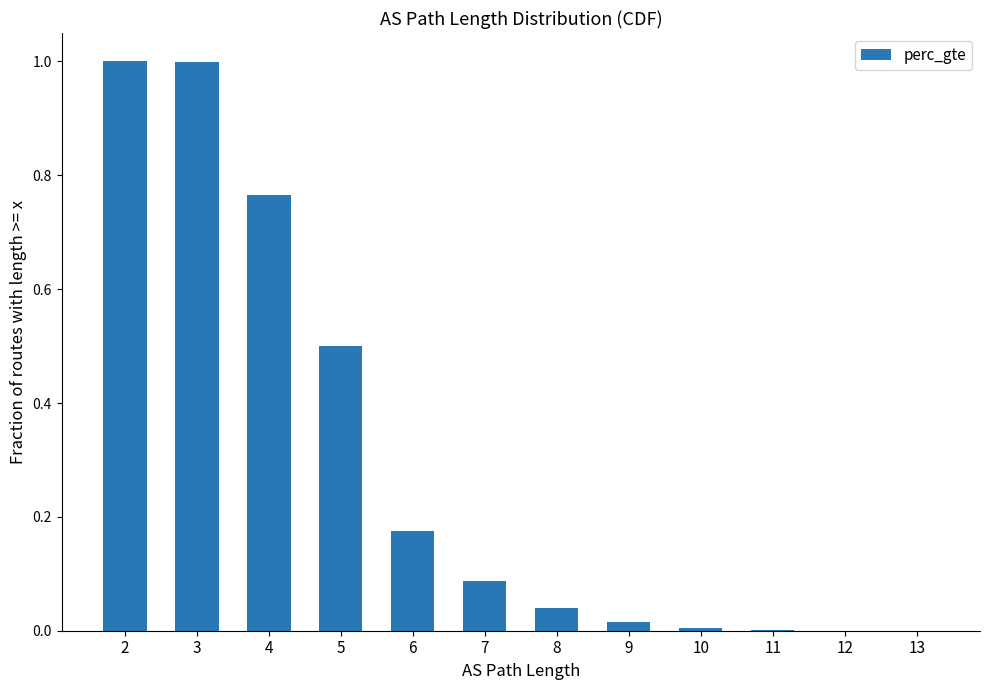

What is the sum of all values?

3.6